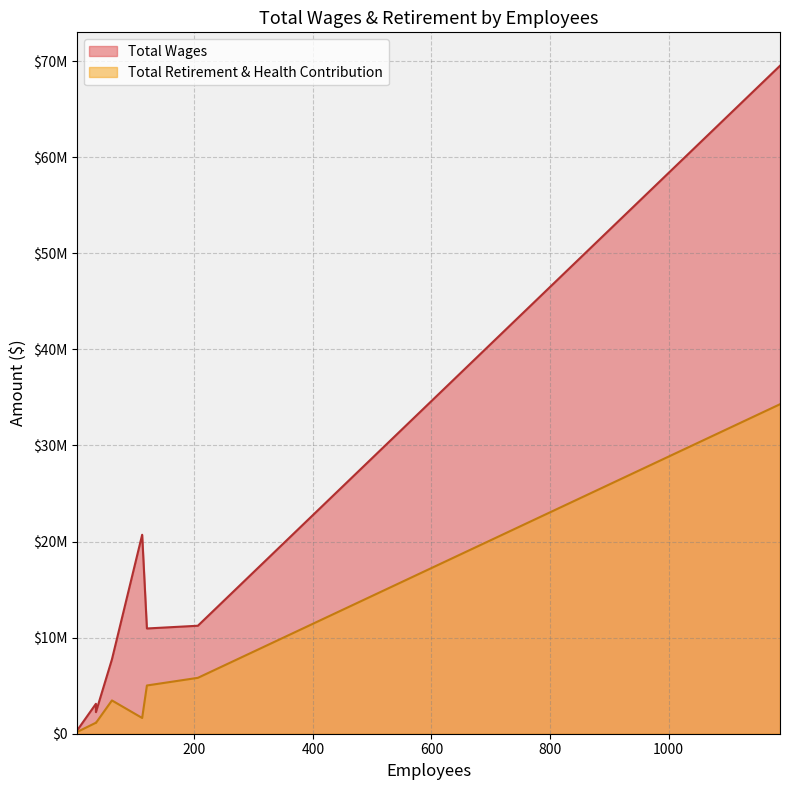

True or false: Total Wages has more than 2 points higher than both neighbors.

False